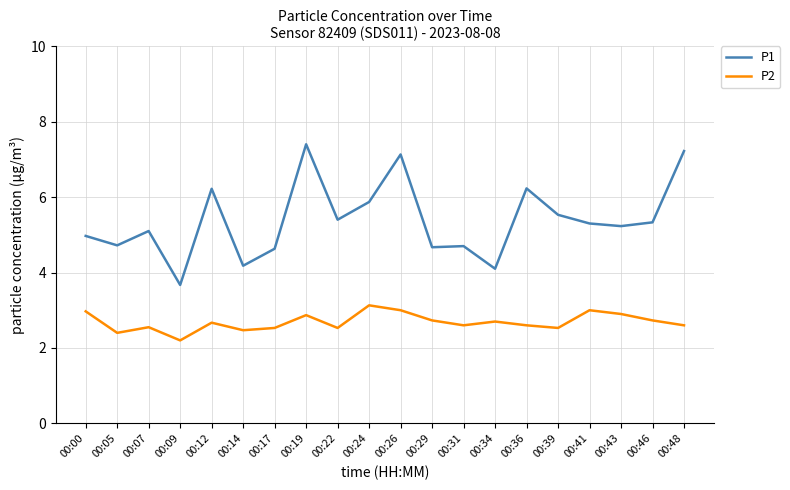

True or false: P2 and P1 cross at least once.

False